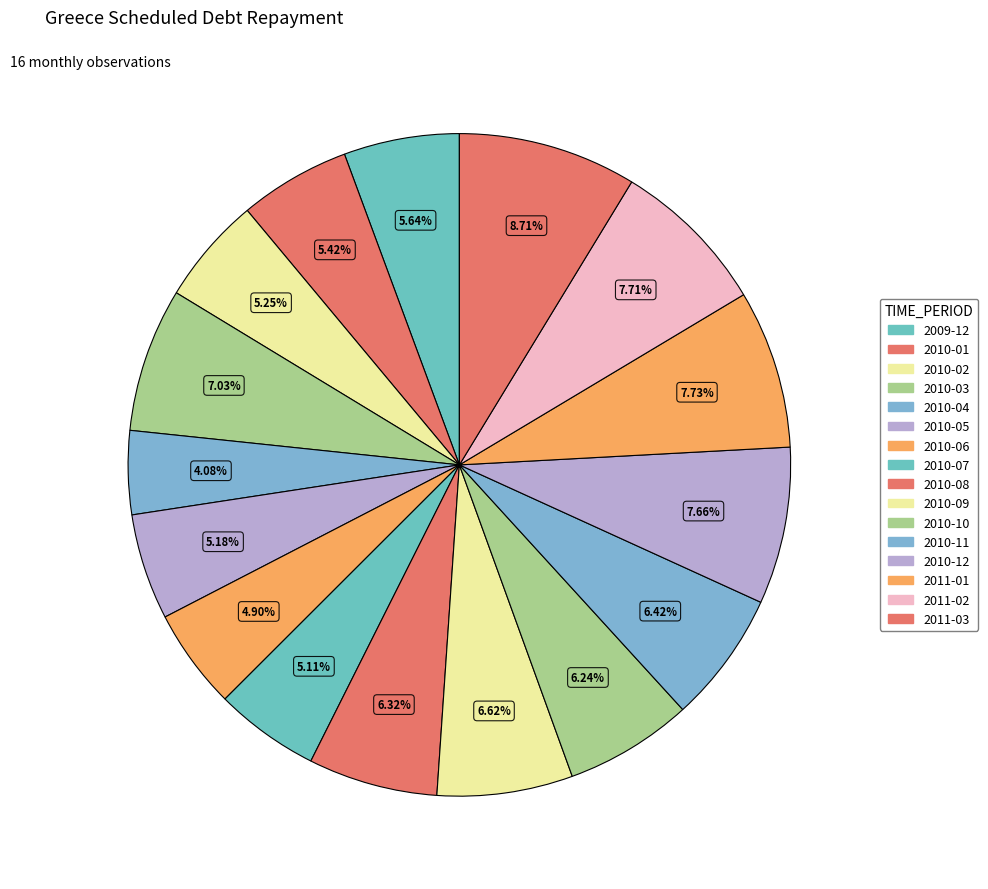

Rank the categories by value from highest to lowest.

2011-03, 2011-01, 2011-02, 2010-12, 2010-03, 2010-09, 2010-11, 2010-08, 2010-10, 2009-12, 2010-01, 2010-02, 2010-05, 2010-07, 2010-06, 2010-04